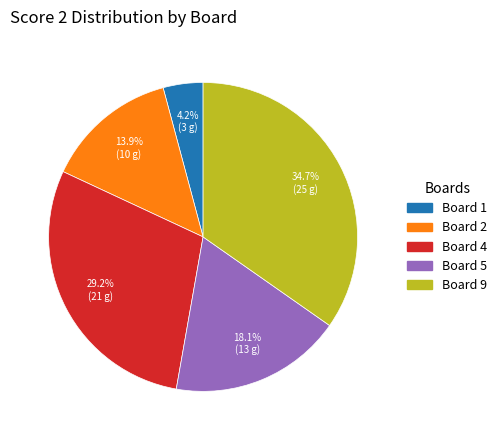

Rank the categories by value from lowest to highest.

Board 1, Board 2, Board 5, Board 4, Board 9